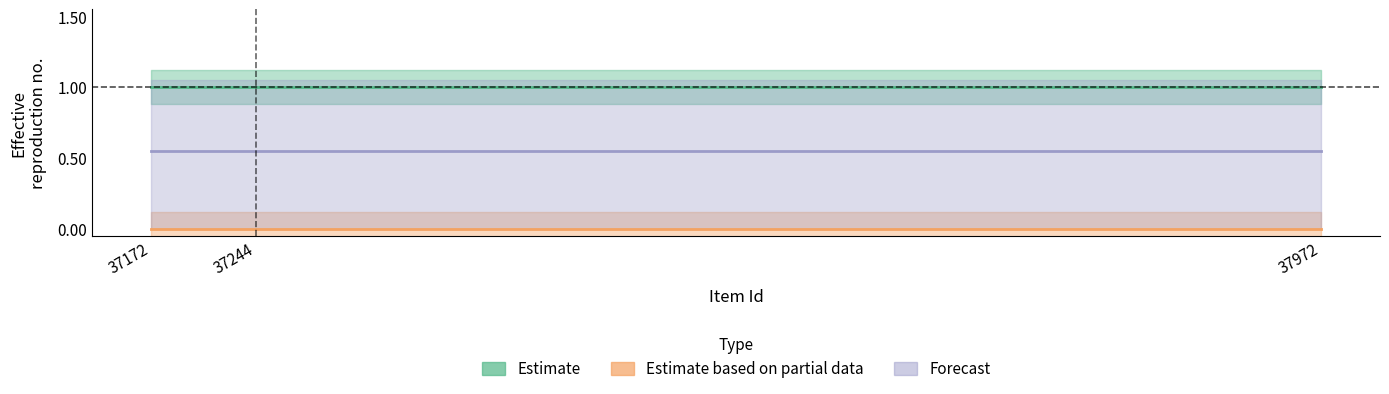

What is the sum of all Forecast values?

1.7